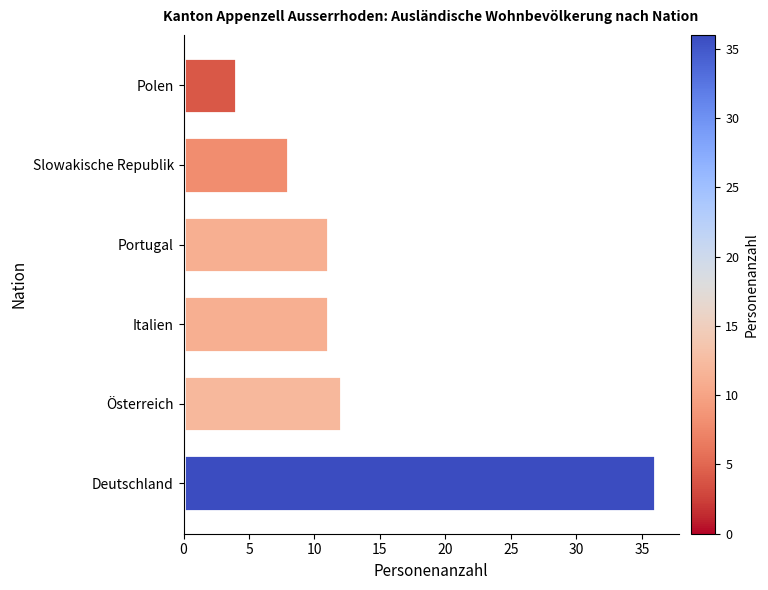

Reading top to bottom, list all the values displayed in this chart.

4	8	11	11	12	36